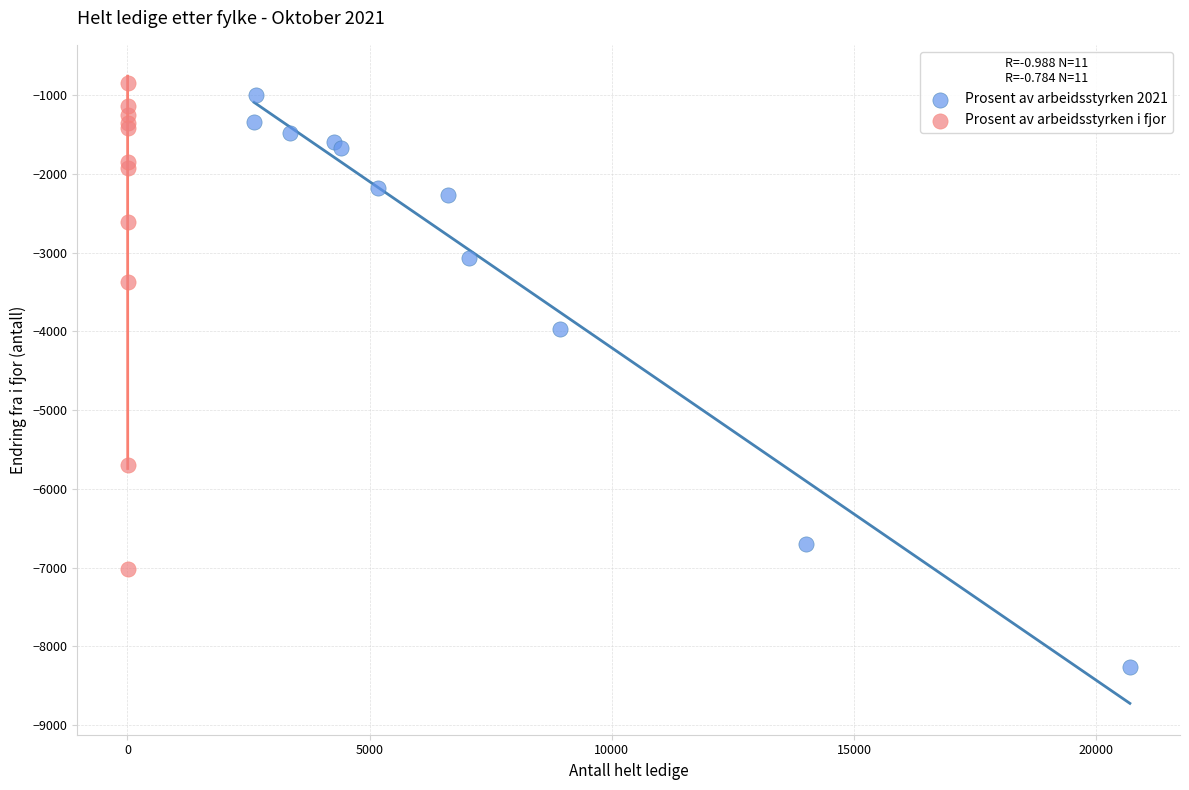

Which series contains the lowest Y value?

Prosent av arbeidsstyrken 2021